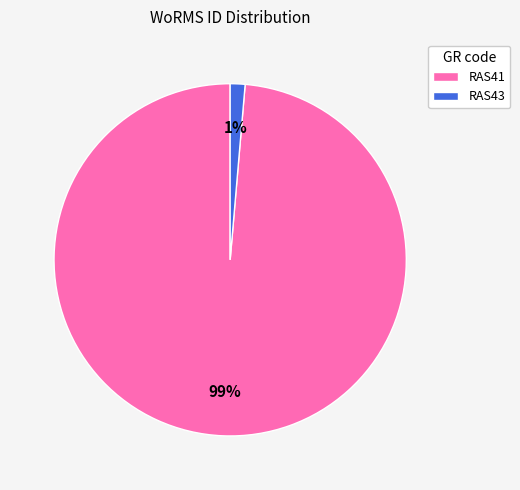

To the nearest percent, what portion does RAS43 represent?

1%